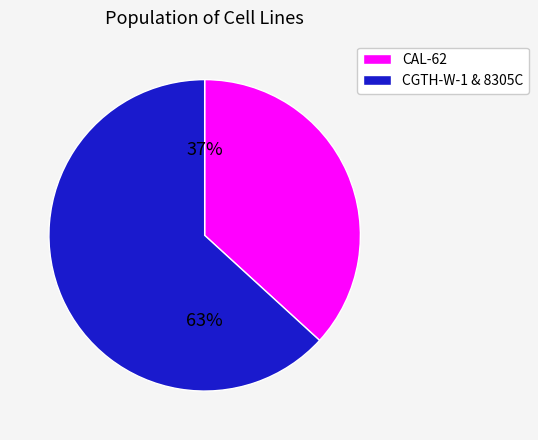

To the nearest percent, what is the average slice percentage?

50%